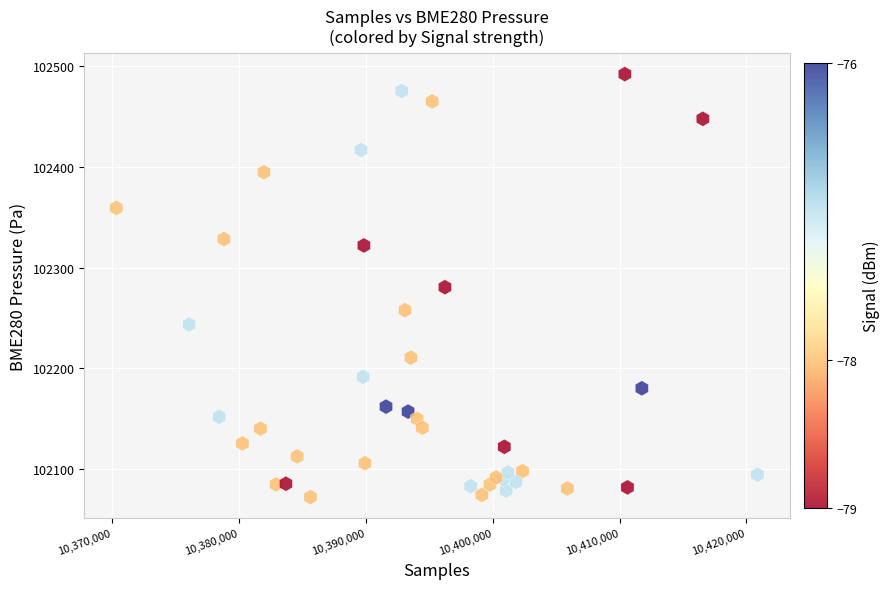

What is the range of Y values (max minus min)?

420.2